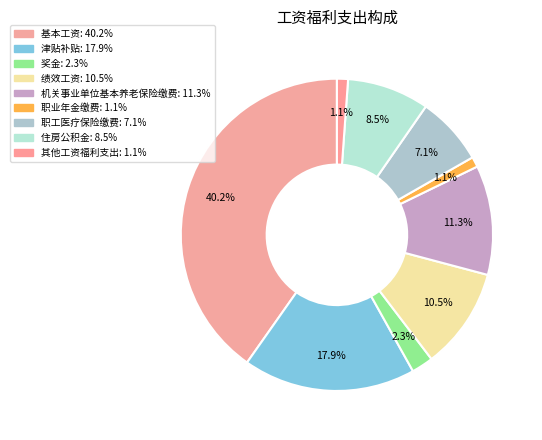

Rank the categories by value from lowest to highest.

职业年金缴费, 其他工资福利支出, 奖金, 职工医疗保险缴费, 住房公积金, 绩效工资, 机关事业单位基本养老保险缴费, 津贴补贴, 基本工资